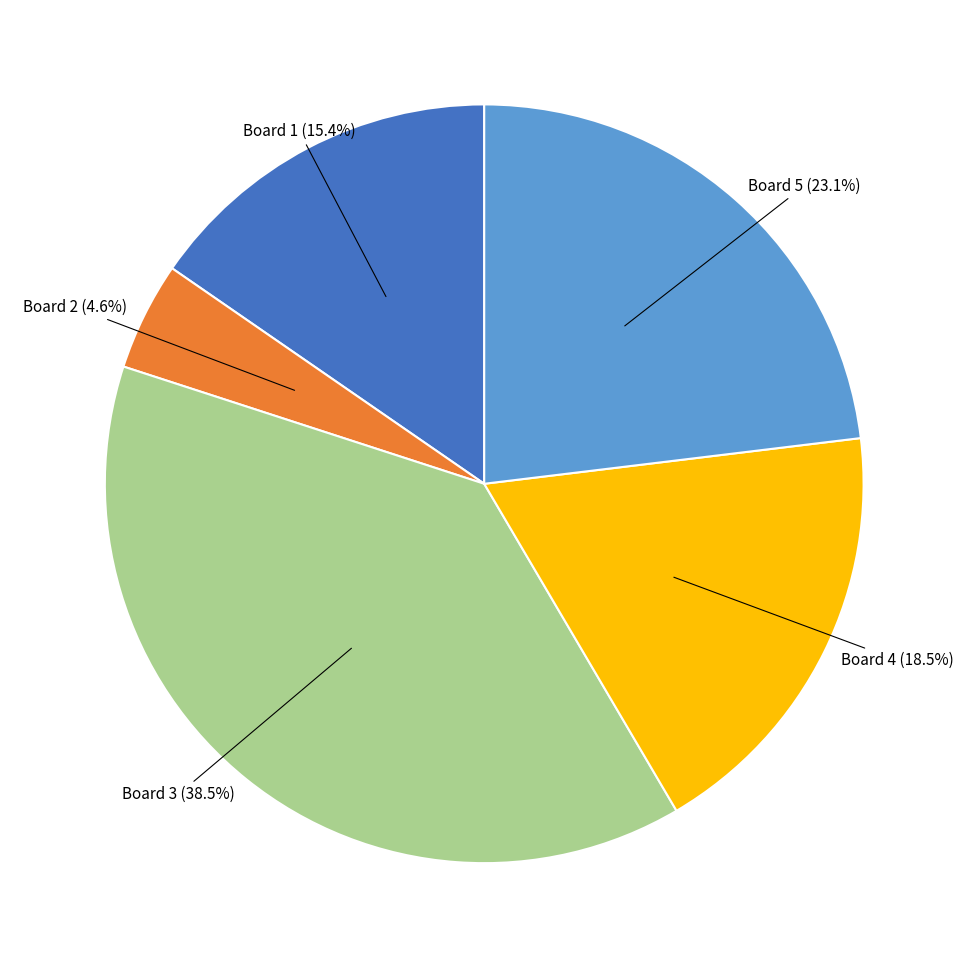

Is there any slice that represents more than half of the pie?

No